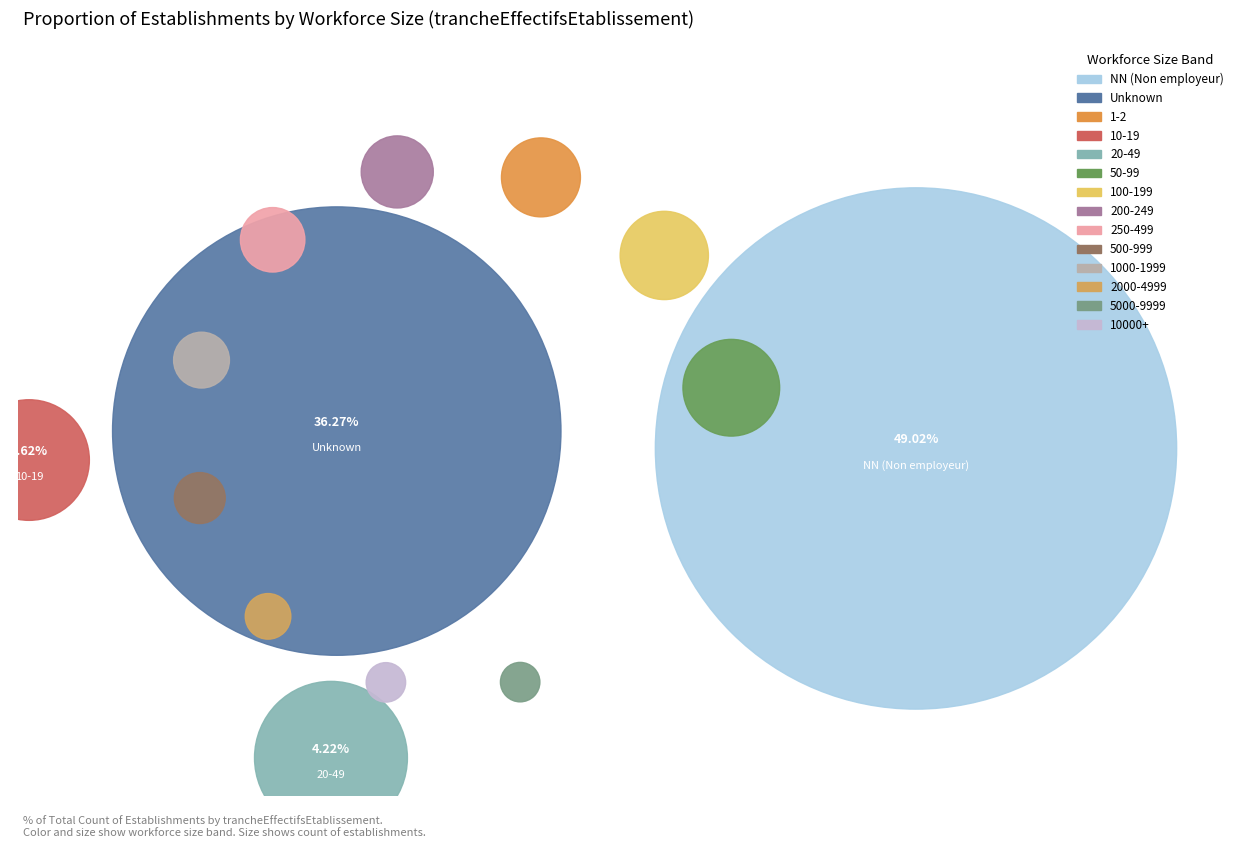

Is it true that 01 is 1% of the pie?

True